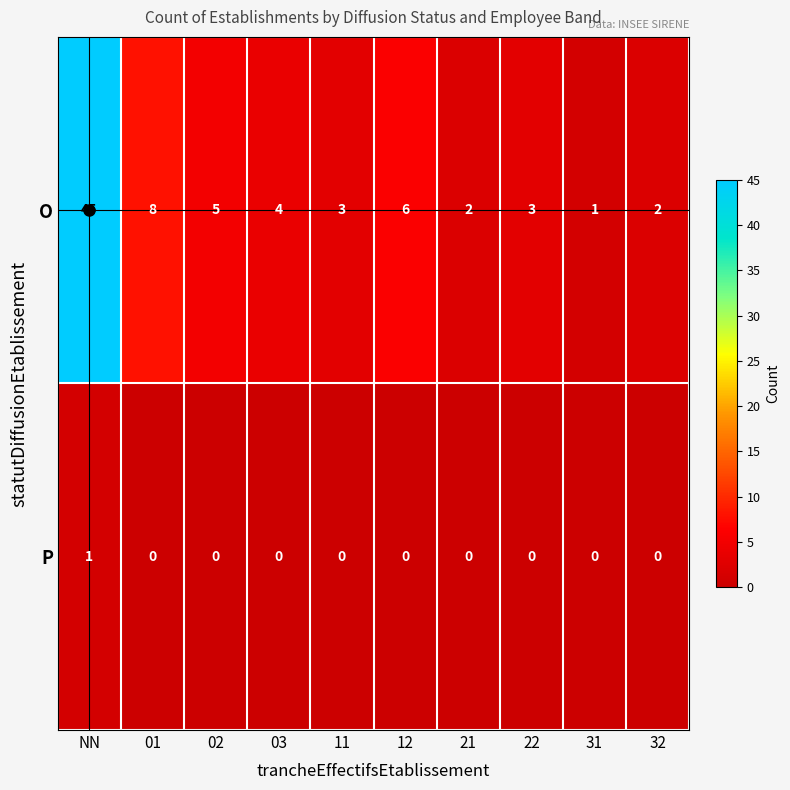

The O series shows 6 at 12. True or false?

True